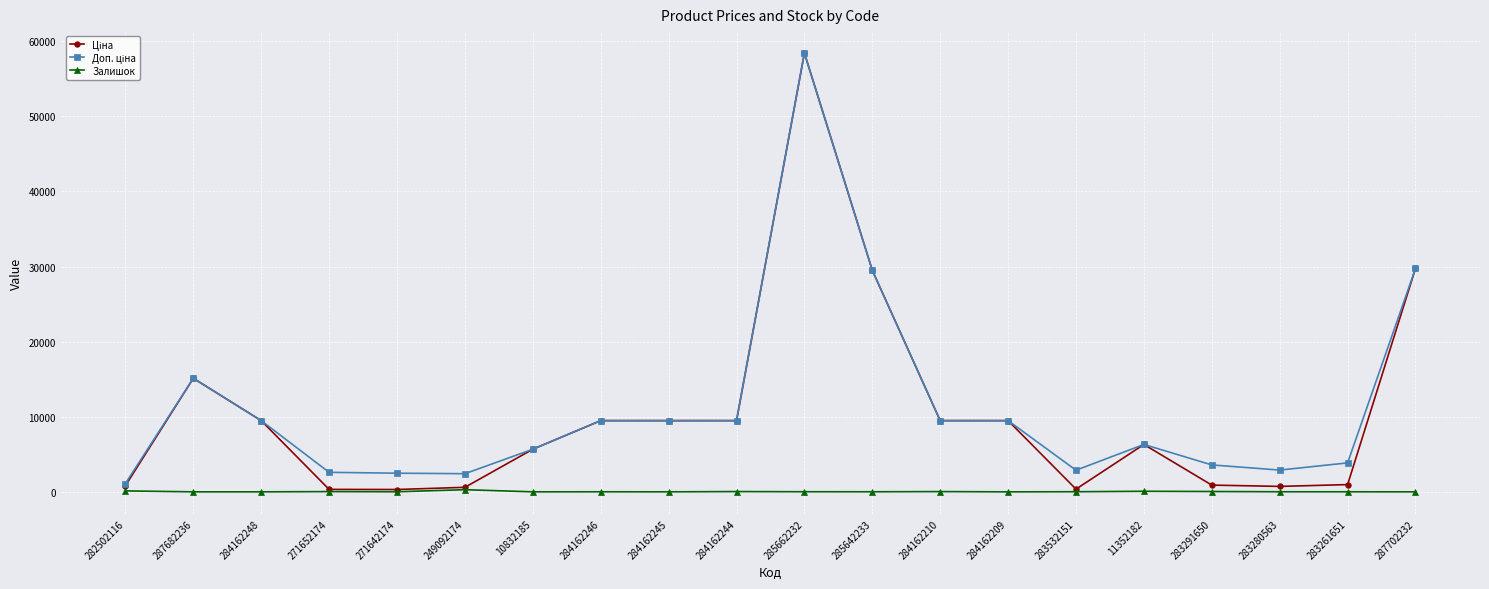

Which category has the highest value across all series?

285662232